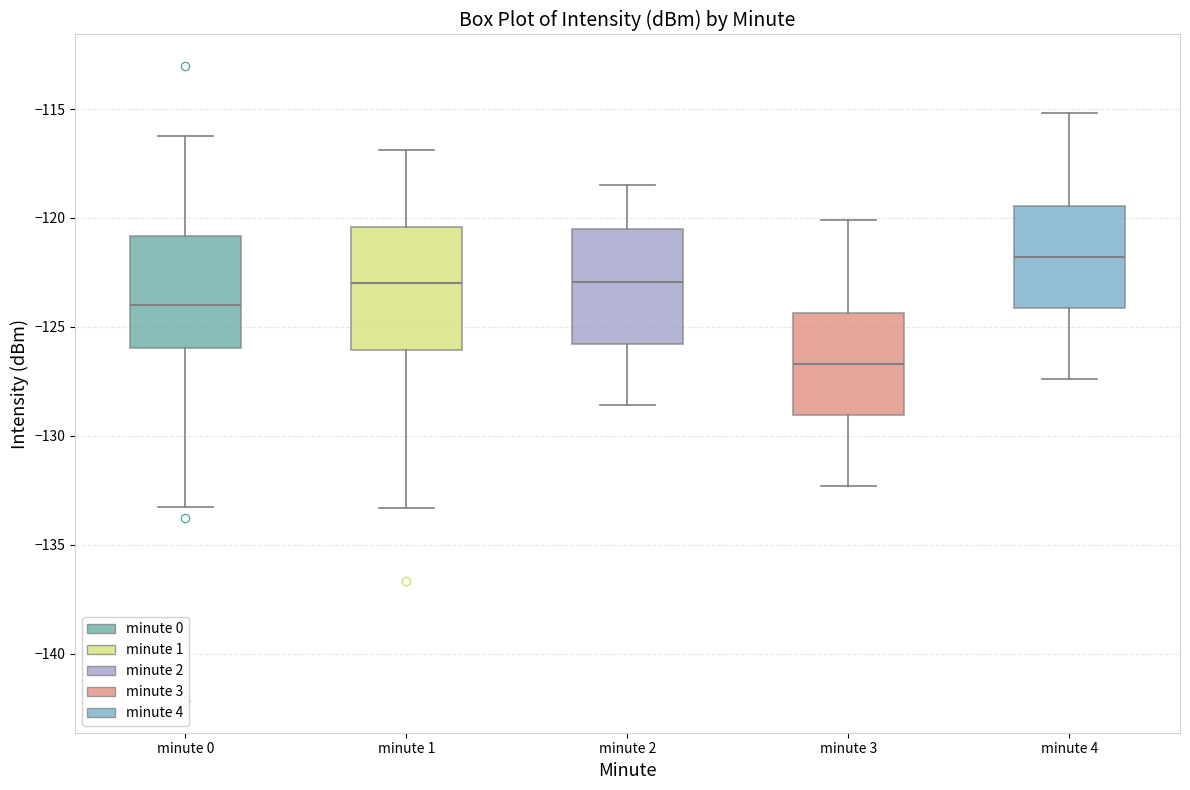

Reading left to right, read every box against the y-axis: the position of its median line, the range the box covers, and the ends of its whiskers. The values are not printed on the chart, so give them approximately, as read against the axis.

minute 0: median -124.0, box -126.0 to -121.0, whiskers -133.5 to -116.0
minute 1: median -123.0, box -126.0 to -120.5, whiskers -133.5 to -117.0
minute 2: median -123.0, box -126.0 to -120.5, whiskers -128.5 to -118.5
minute 3: median -126.5, box -129.0 to -124.5, whiskers -132.5 to -120.0
minute 4: median -122.0, box -124.0 to -119.5, whiskers -127.5 to -115.0